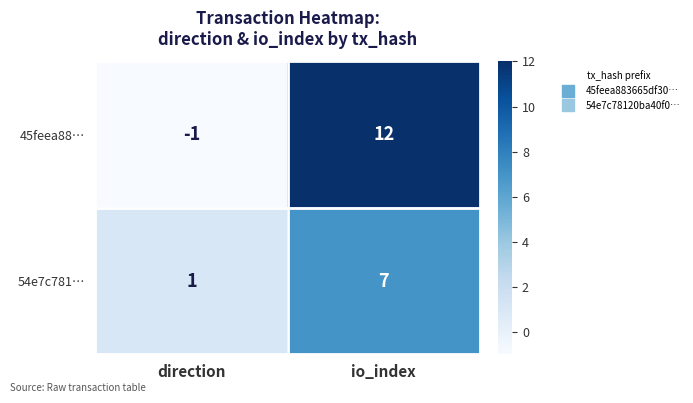

Where is 45feea88… nearest to the value 5?

direction